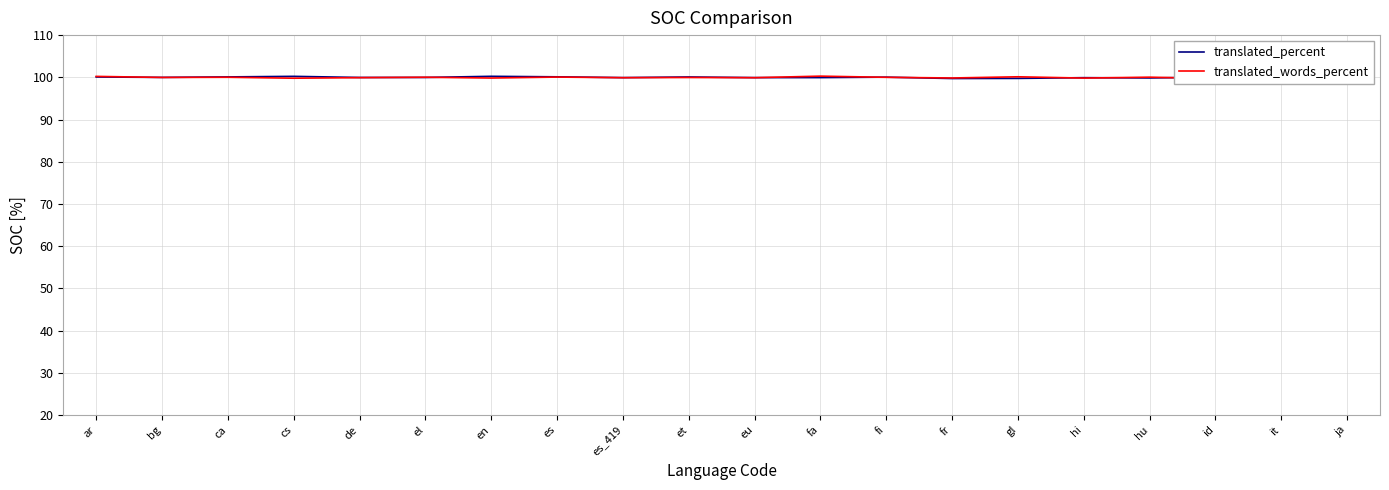

In translated_percent, how many points are lower than both neighbors (excluding endpoints)?

6